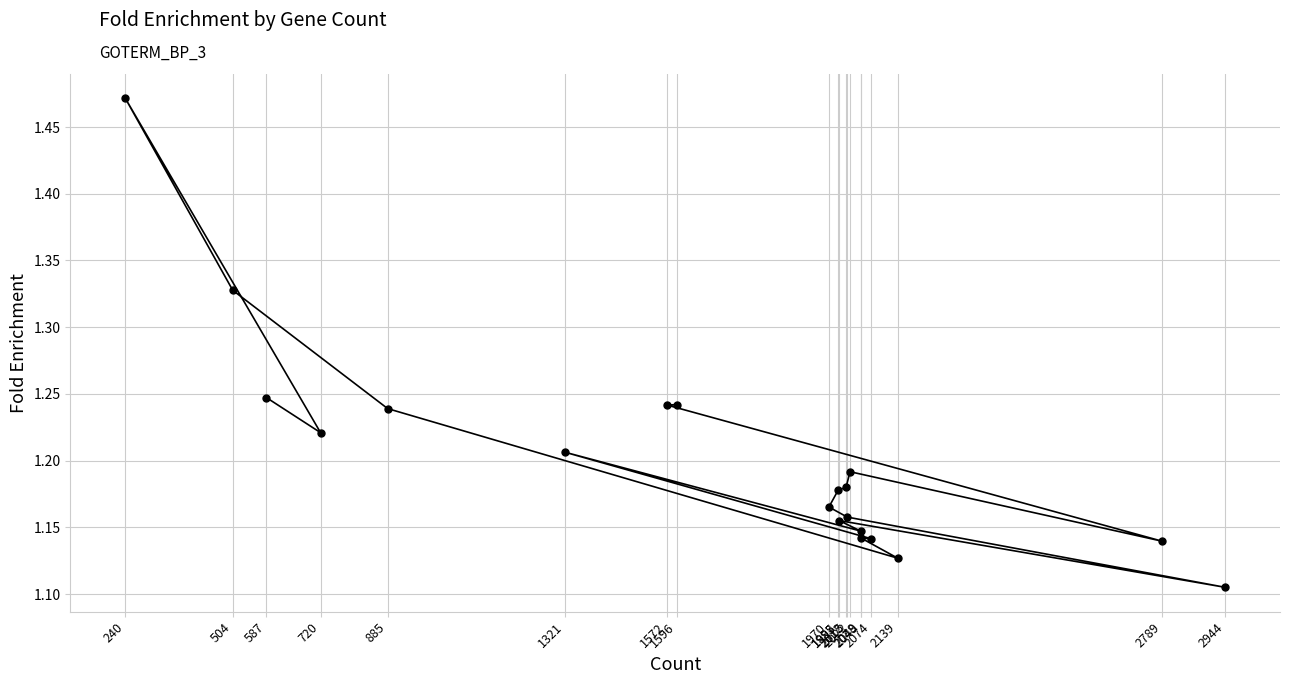

How many values are between 1 and 2?

20